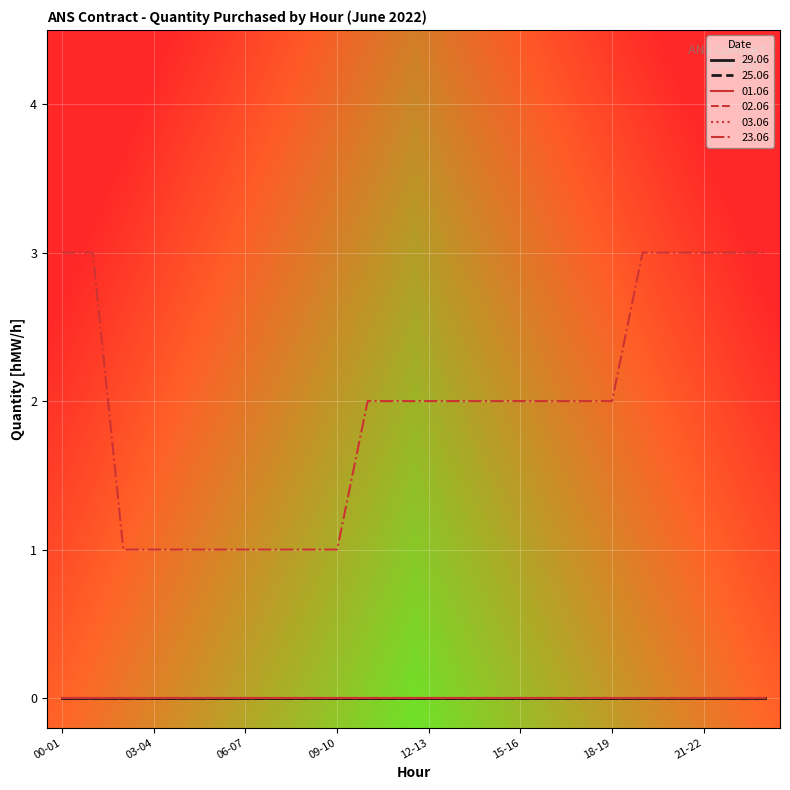

Is this an area chart (filled region under the line)?

No